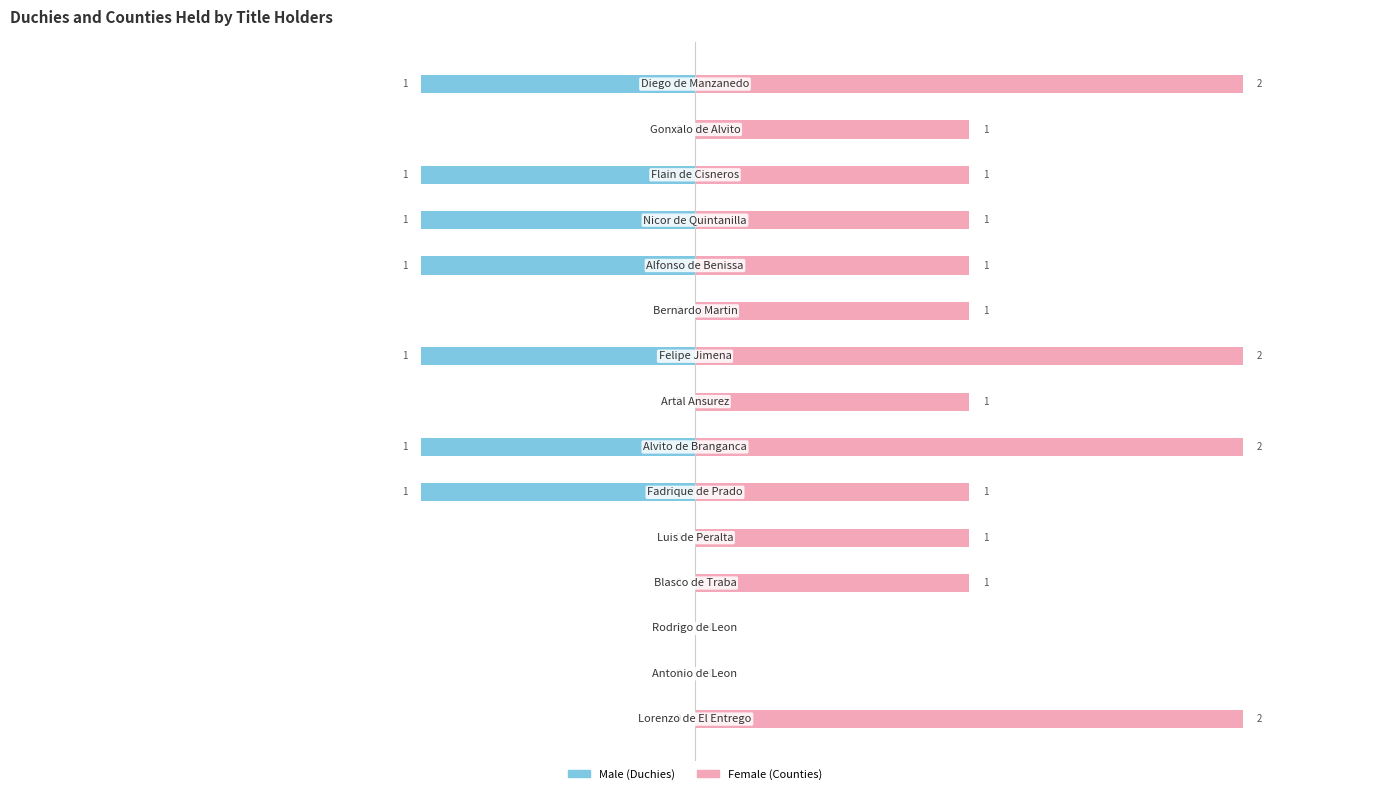

How many values in Male (Duchies) are below zero?

7